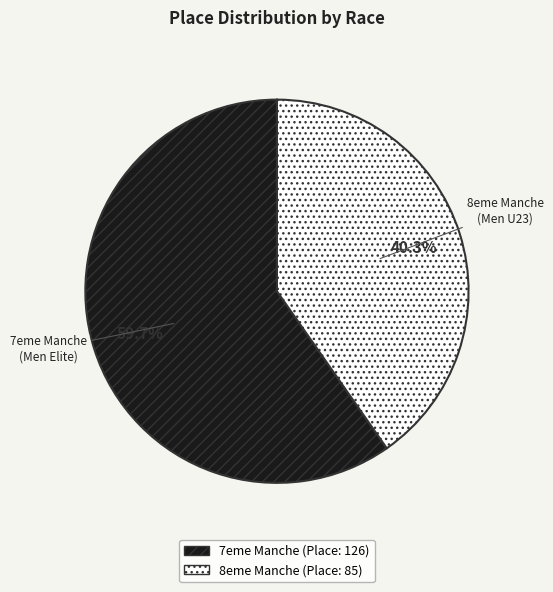

Does any single category account for the majority?

Yes